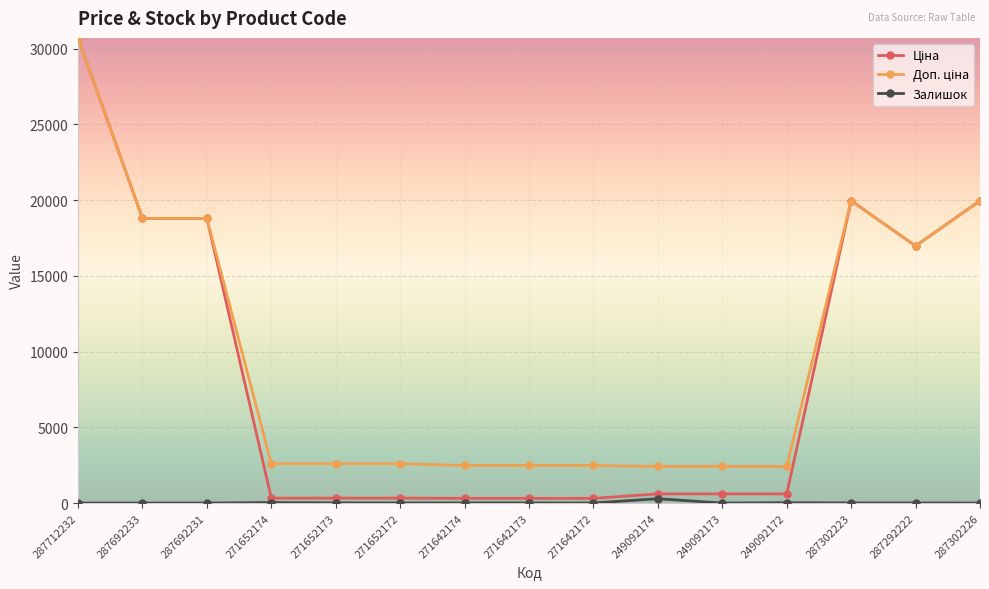

What is the maximum value shown in the chart?

30717.1